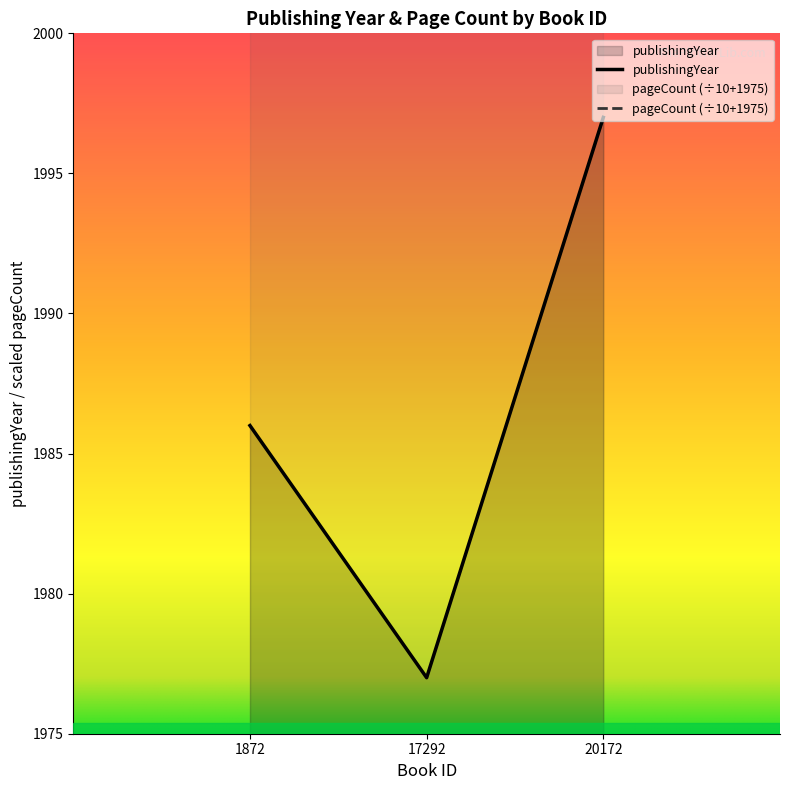

Is it true that the value at 17292 is 3288?

False